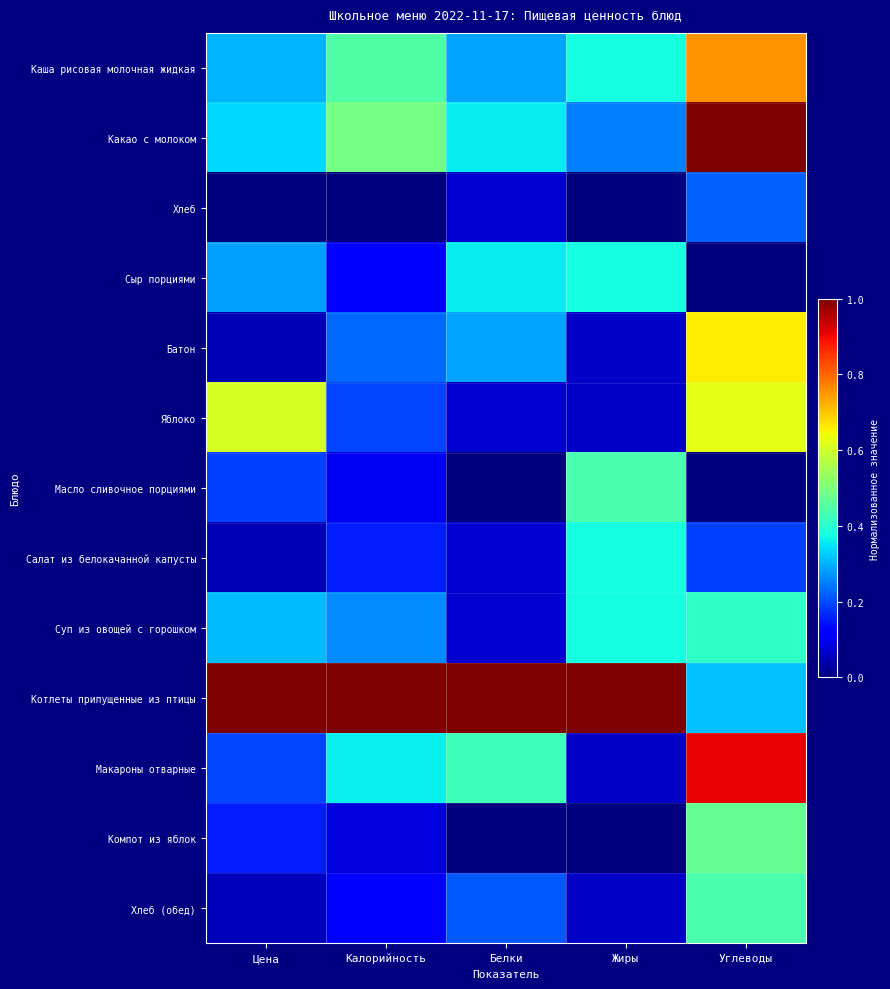

Reading left to right, extract all data points from this chart.

Каша рисовая молочная жидкая: Цена=0.3	Калорийность=0.4	Белки=0.3	Жиры=0.4	Углеводы=0.8
Какао с молоком: Цена=0.3	Калорийность=0.5	Белки=0.4	Жиры=0.2	Углеводы=1.0
Хлеб: Цена=0.0	Калорийность=0.0	Белки=0.1	Жиры=0.0	Углеводы=0.2
Сыр порциями: Цена=0.3	Калорийность=0.1	Белки=0.4	Жиры=0.4	Углеводы=0.0
Батон: Цена=0.0	Калорийность=0.2	Белки=0.3	Жиры=0.1	Углеводы=0.7
Яблоко: Цена=0.6	Калорийность=0.2	Белки=0.1	Жиры=0.1	Углеводы=0.6
Масло сливочное порциями: Цена=0.2	Калорийность=0.1	Белки=0.0	Жиры=0.4	Углеводы=0.0
Салат из белокачанной капусты: Цена=0.0	Калорийность=0.2	Белки=0.1	Жиры=0.4	Углеводы=0.2
Суп из овощей с горошком: Цена=0.3	Калорийность=0.3	Белки=0.1	Жиры=0.4	Углеводы=0.4
Котлеты припущенные из птицы: Цена=1.0	Калорийность=1.0	Белки=1.0	Жиры=1.0	Углеводы=0.3
Макароны отварные: Цена=0.2	Калорийность=0.4	Белки=0.4	Жиры=0.1	Углеводы=0.9
Компот из яблок: Цена=0.2	Калорийность=0.1	Белки=0.0	Жиры=0.0	Углеводы=0.5
Хлеб (обед): Цена=0.1	Калорийность=0.1	Белки=0.2	Жиры=0.1	Углеводы=0.4